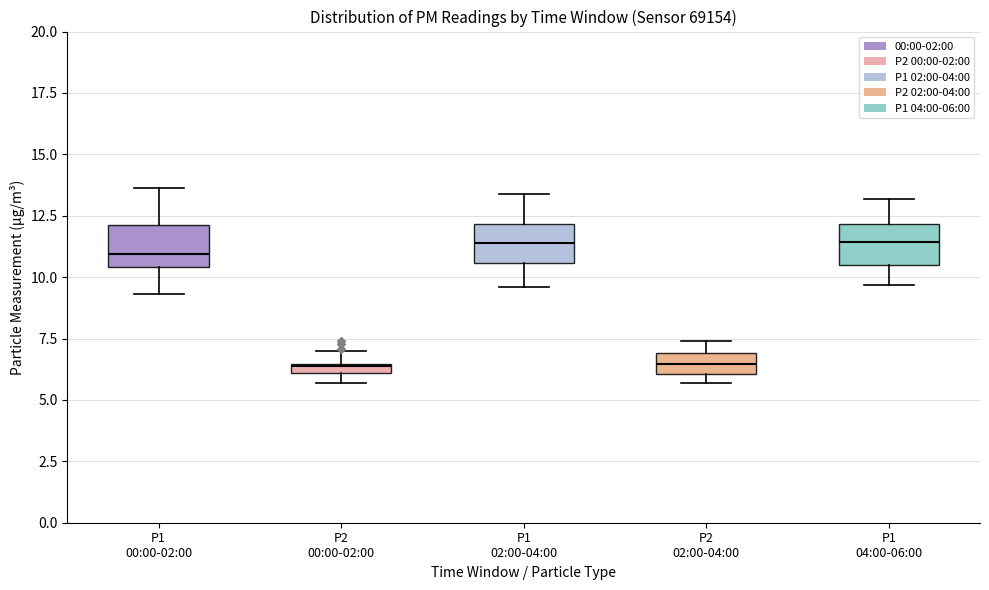

Where is the lower edge of the box for P1 02:00-04:00 on the y-axis? The values are not printed on the chart, so give them approximately, as read against the axis.

10.5